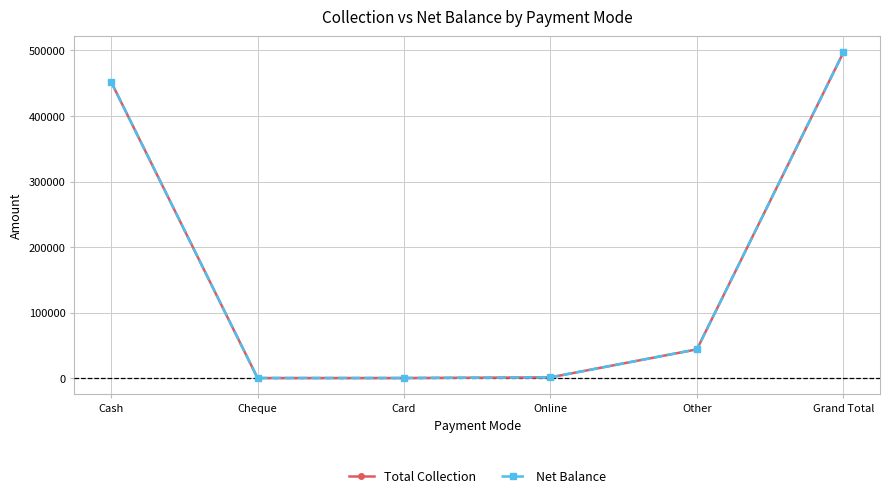

Does the chart have visible grid lines?

Yes